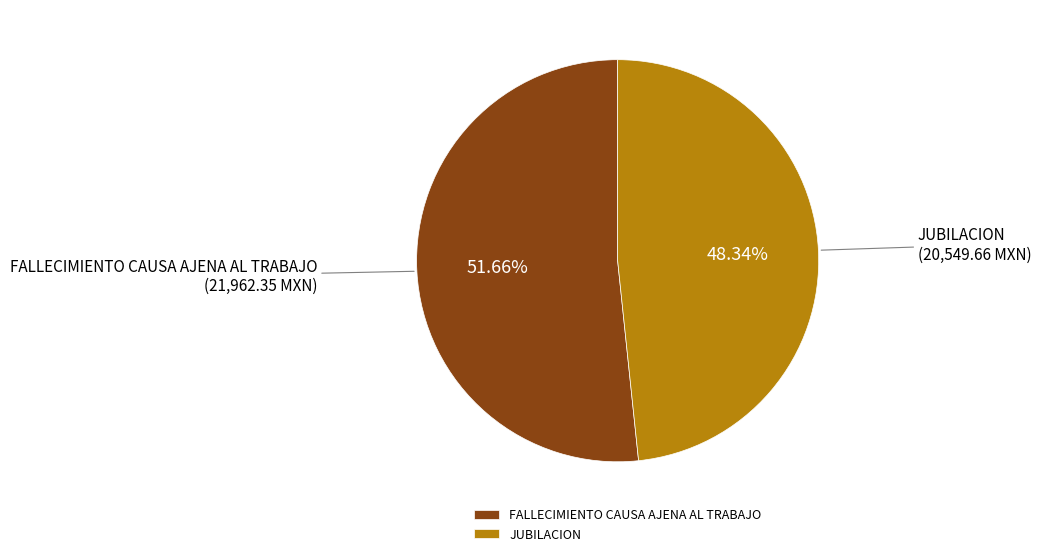

Is it true that FALLECIMIENTO CAUSA AJENA AL TRABAJO is 57% of the pie?

False